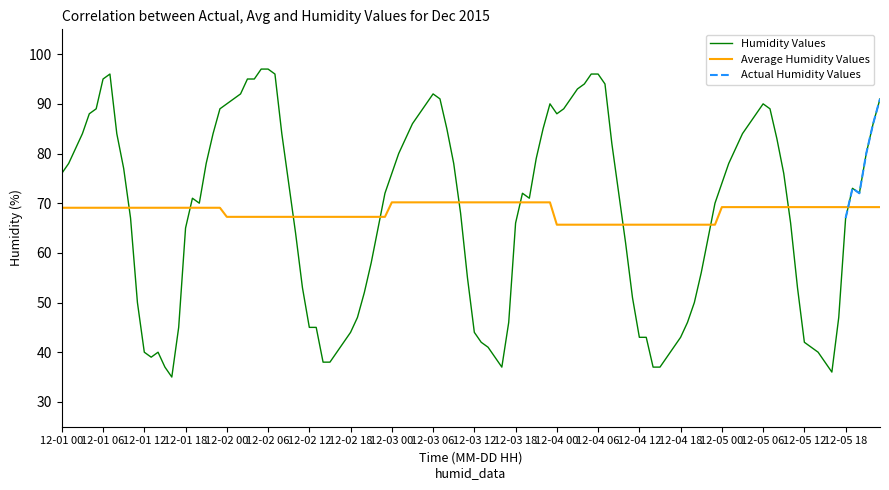

After their last crossing, which series has the higher values: Humidity Values or Average Humidity Values?

Humidity Values